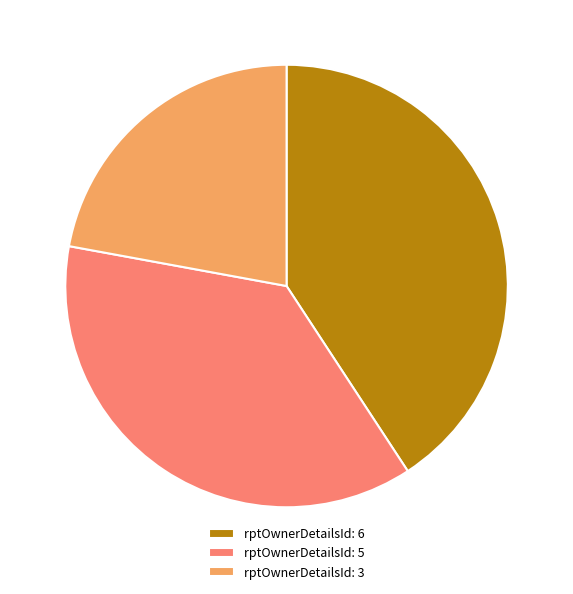

Is there any slice that represents more than half of the pie?

No